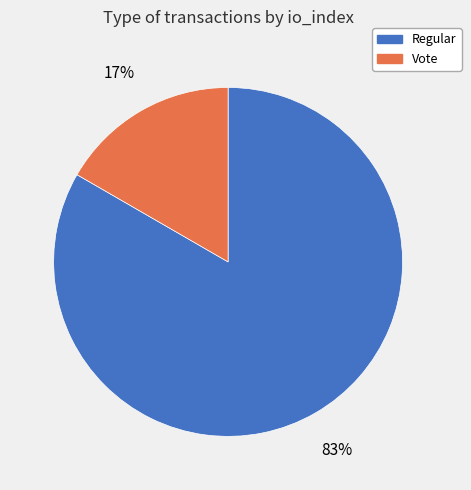

Which slice is the largest?

Regular